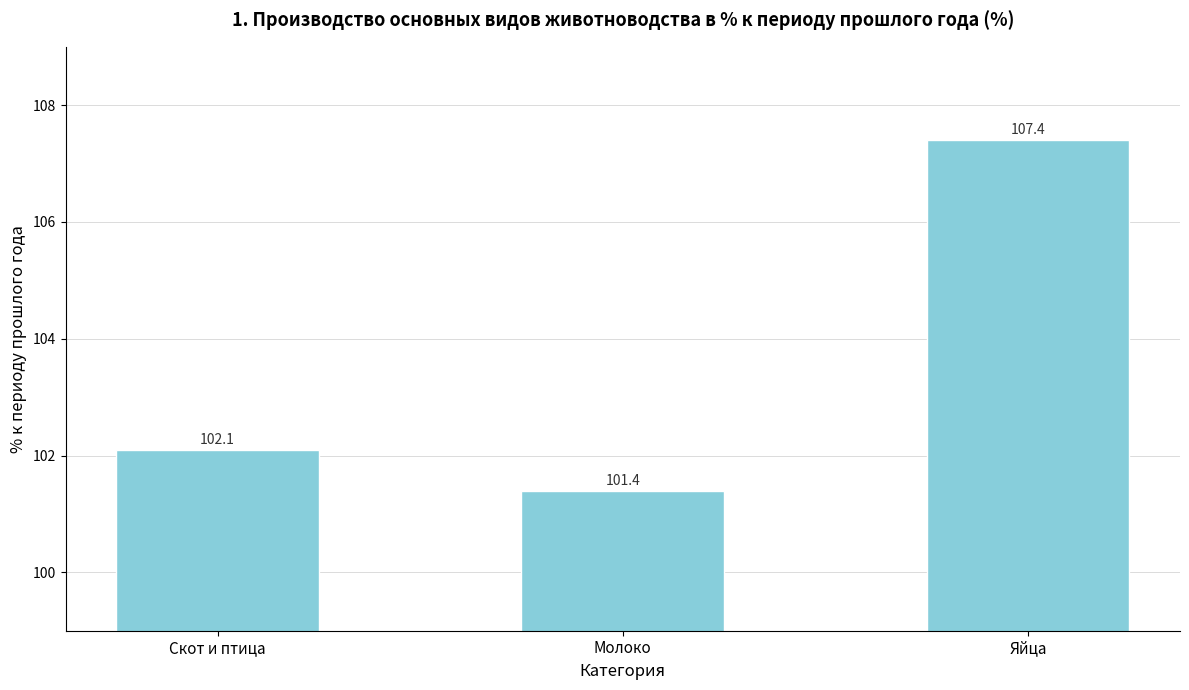

What is the label of the 1st bar from the right?

Яйца